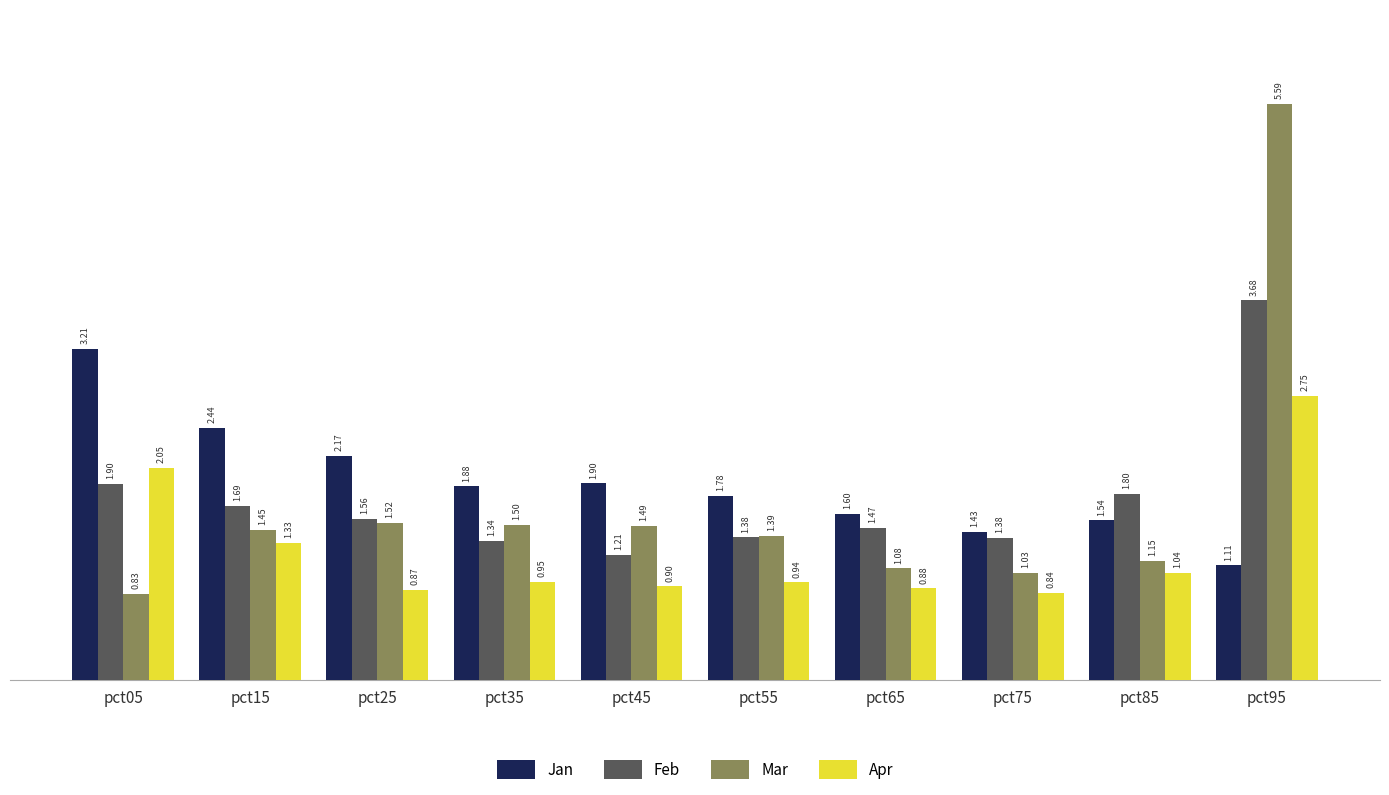

Which series has the largest range (max minus min)?

Mar